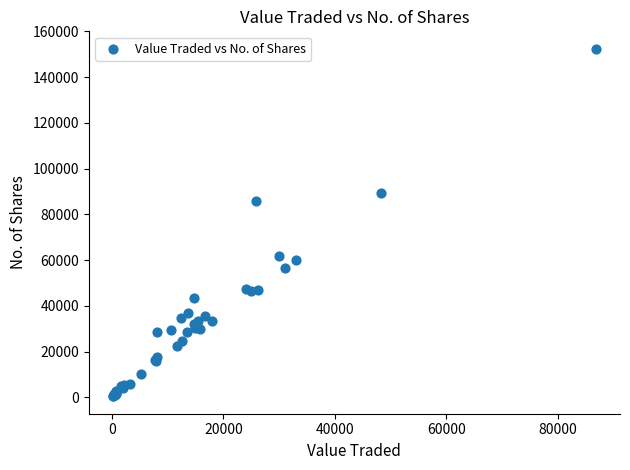

What Y value in the scatter plot is closest to 76475?

85880